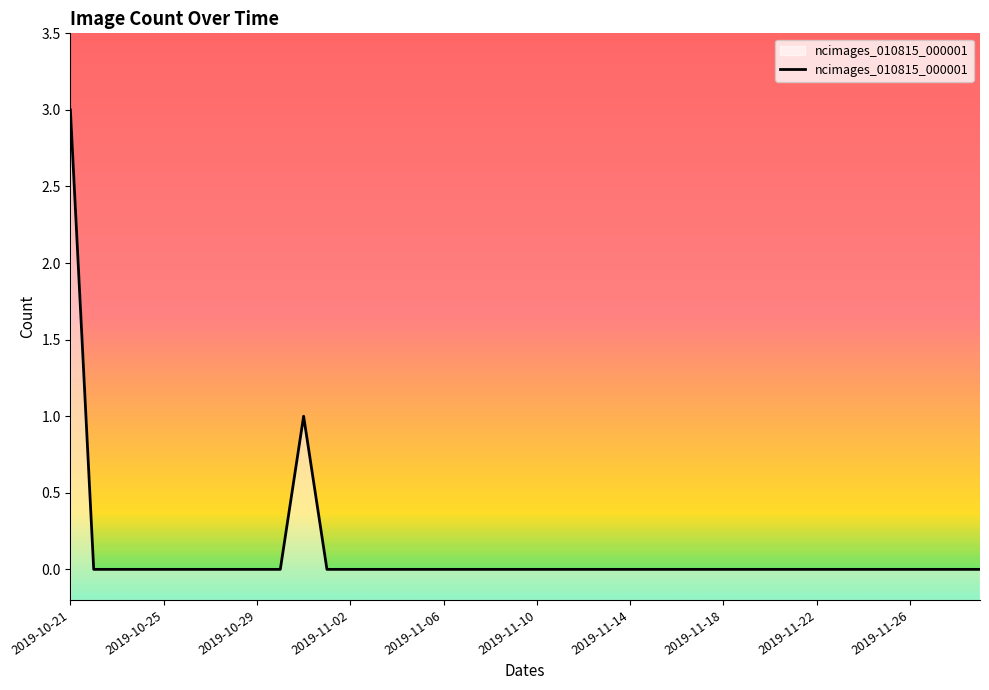

Where is the data nearest to the value 1?

10